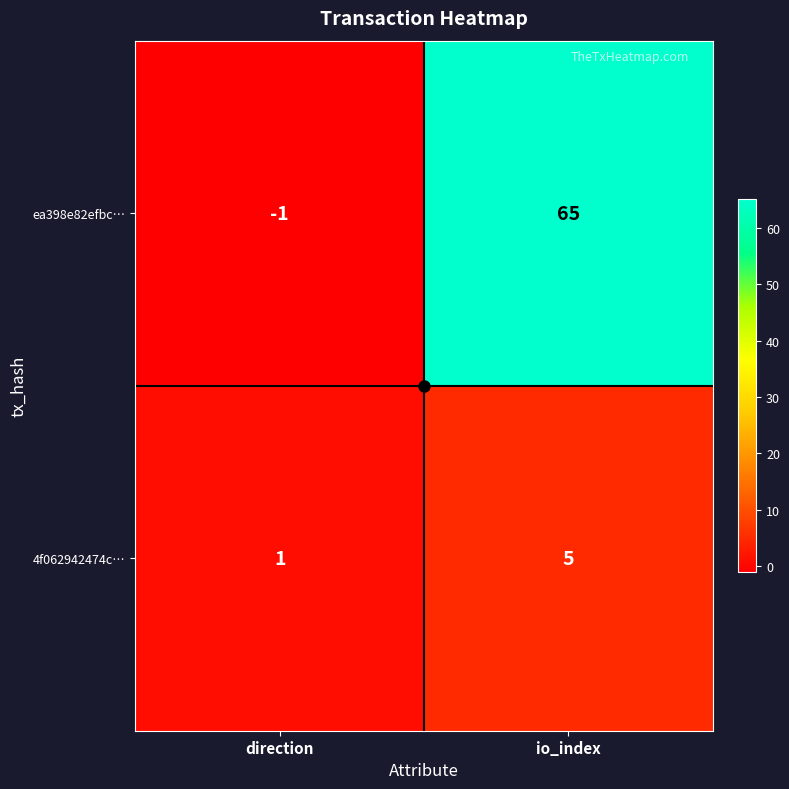

Which series changed the most between direction and io_index?

ea398e82efbc…